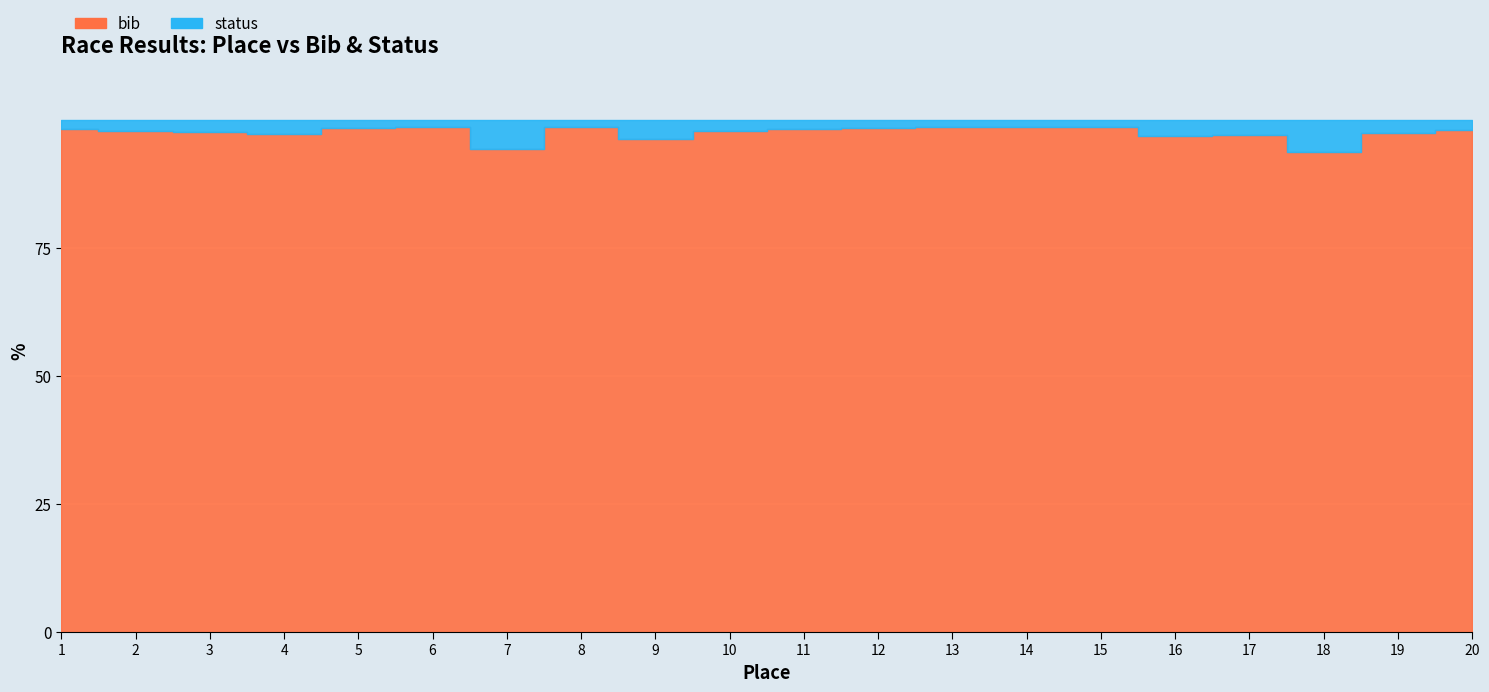

What is the lowest value of the bib series?

15